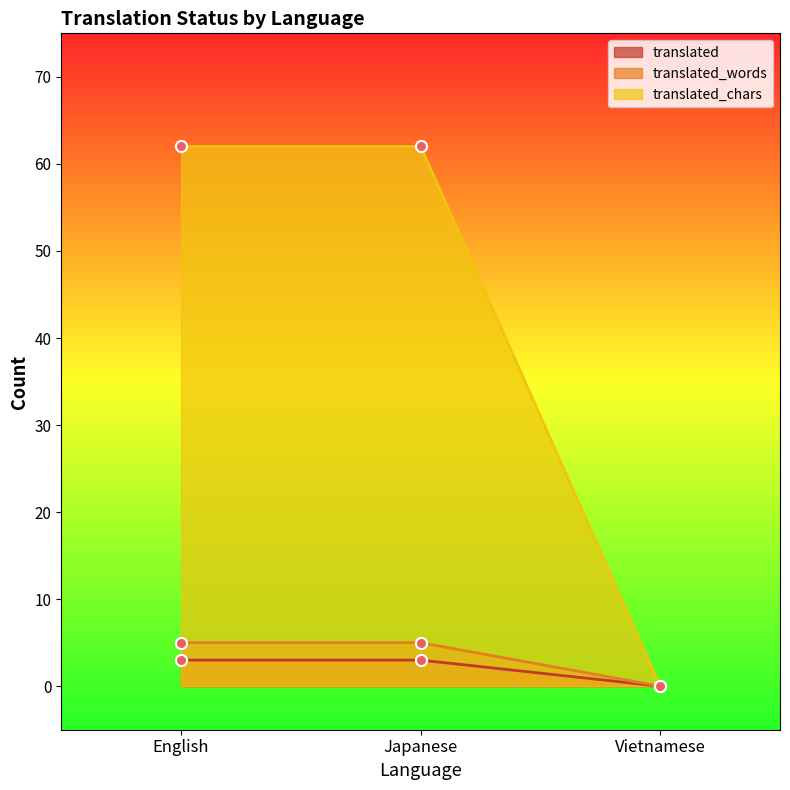

True or false: translated_chars has a value of 0 at Vietnamese.

True